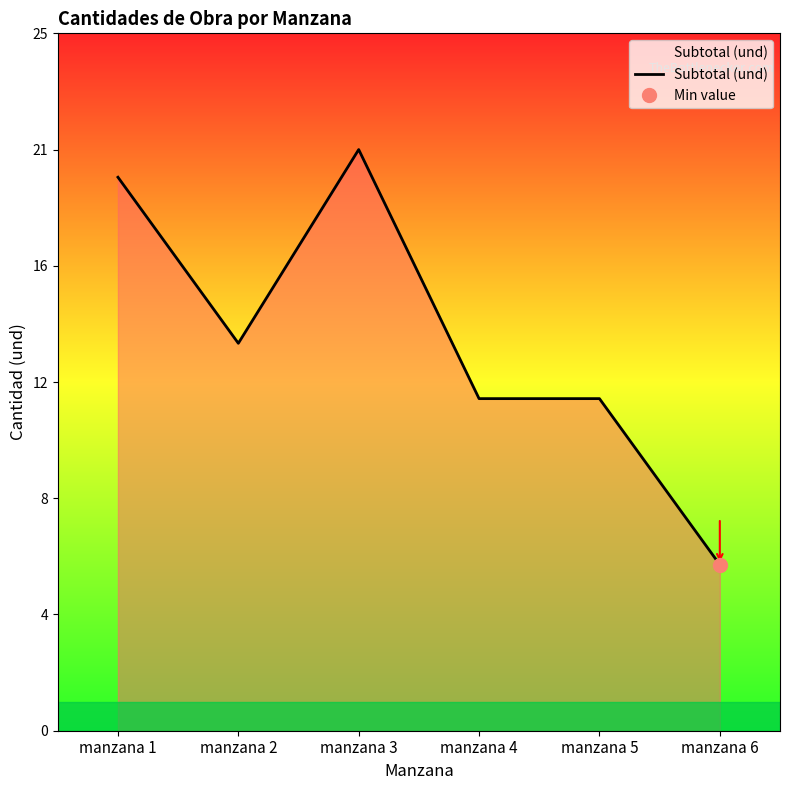

List the labels in order of value, smallest first.

manzana 6, manzana 4, manzana 5, manzana 2, manzana 1, manzana 3